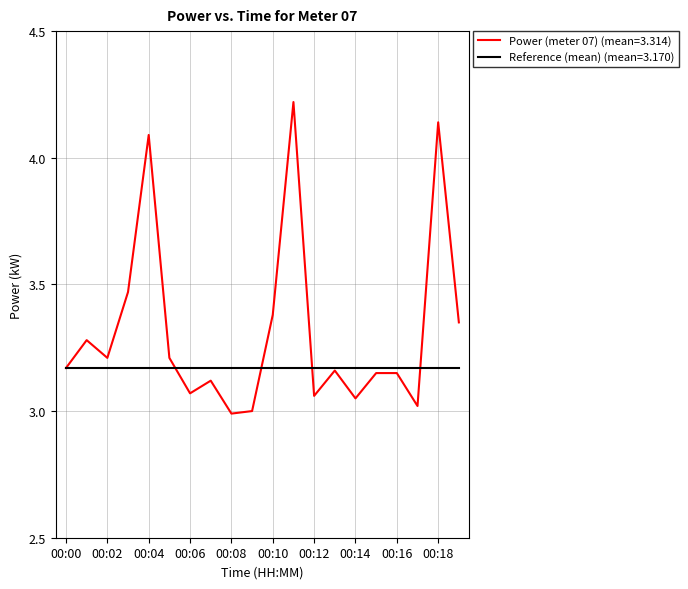

In Power (meter 07) (mean=3.314), how many points are lower than both neighbors (excluding endpoints)?

6